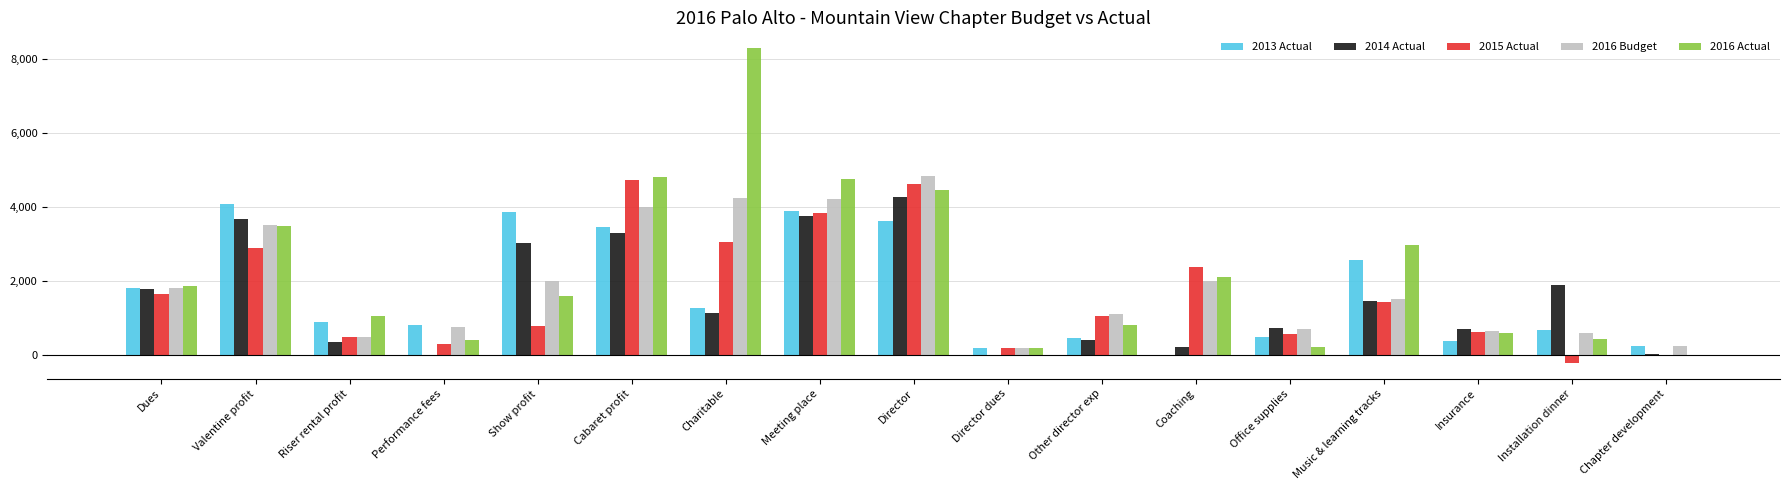

How many groups of bars are there?

17